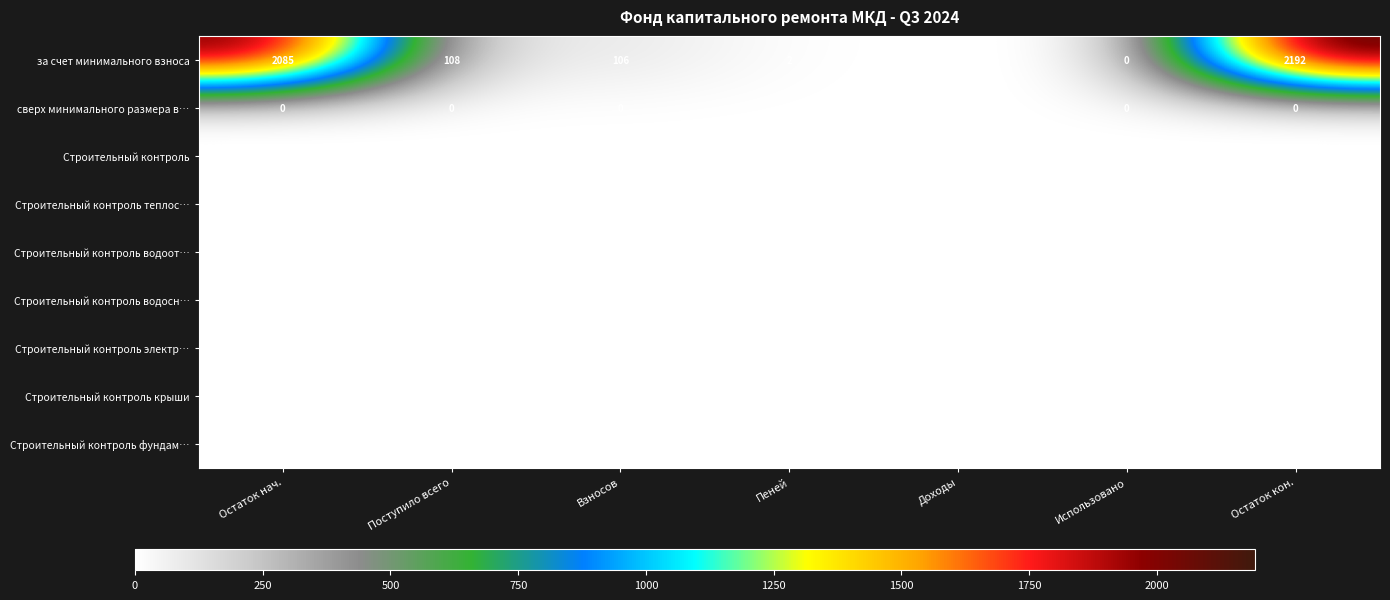

Which series has the widest spread of values?

за счет минимального взноса